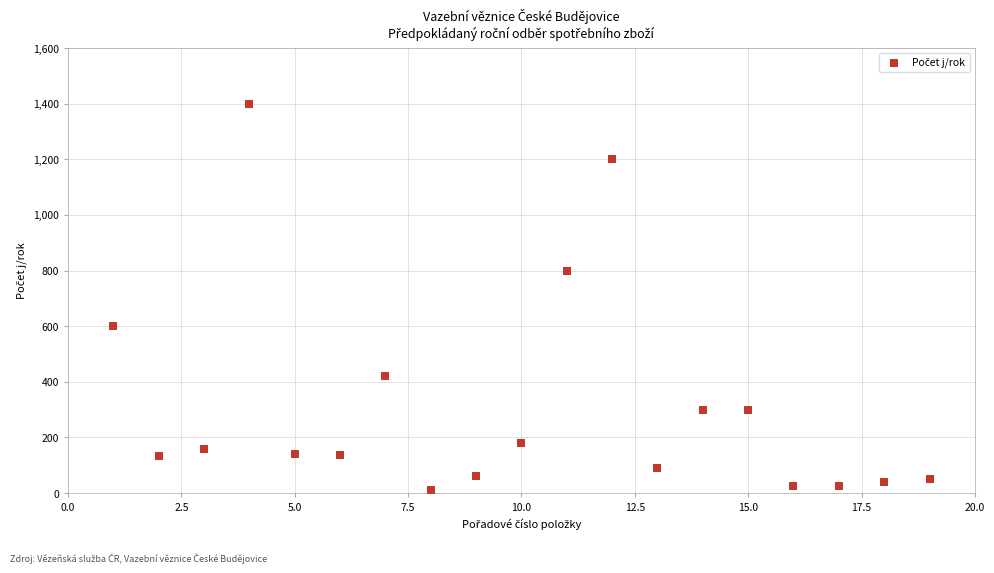

What is the range of Y values (max minus min)?

1388